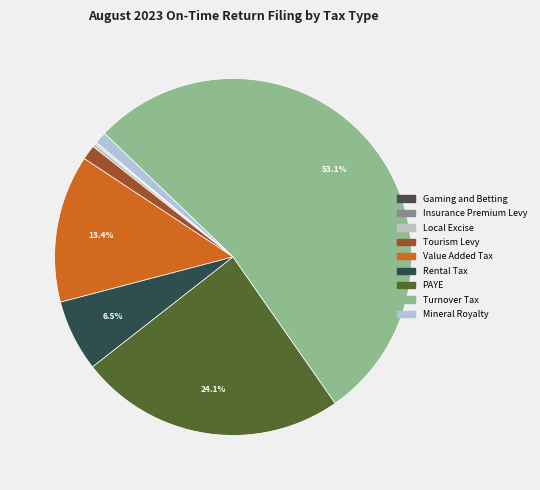

Which category has the smallest portion of the pie?

Gaming and Betting